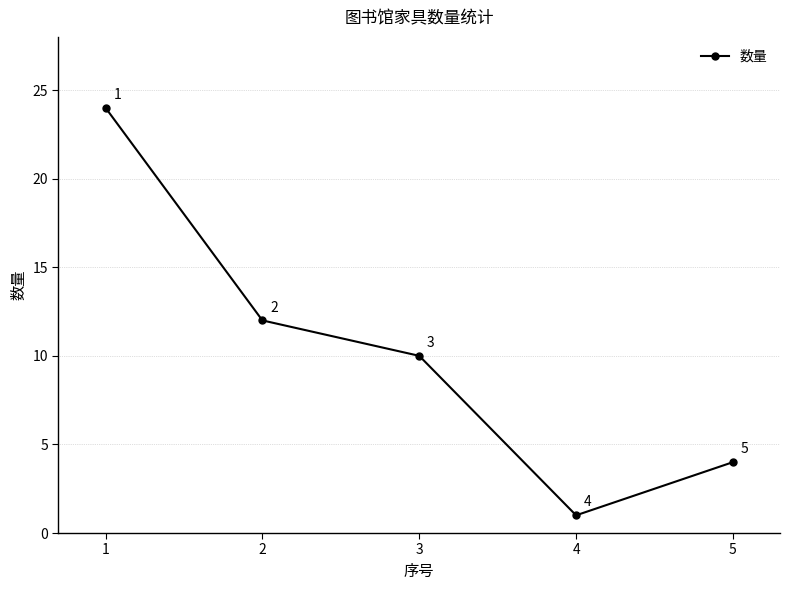

Between 4 and 1, which is larger?

1